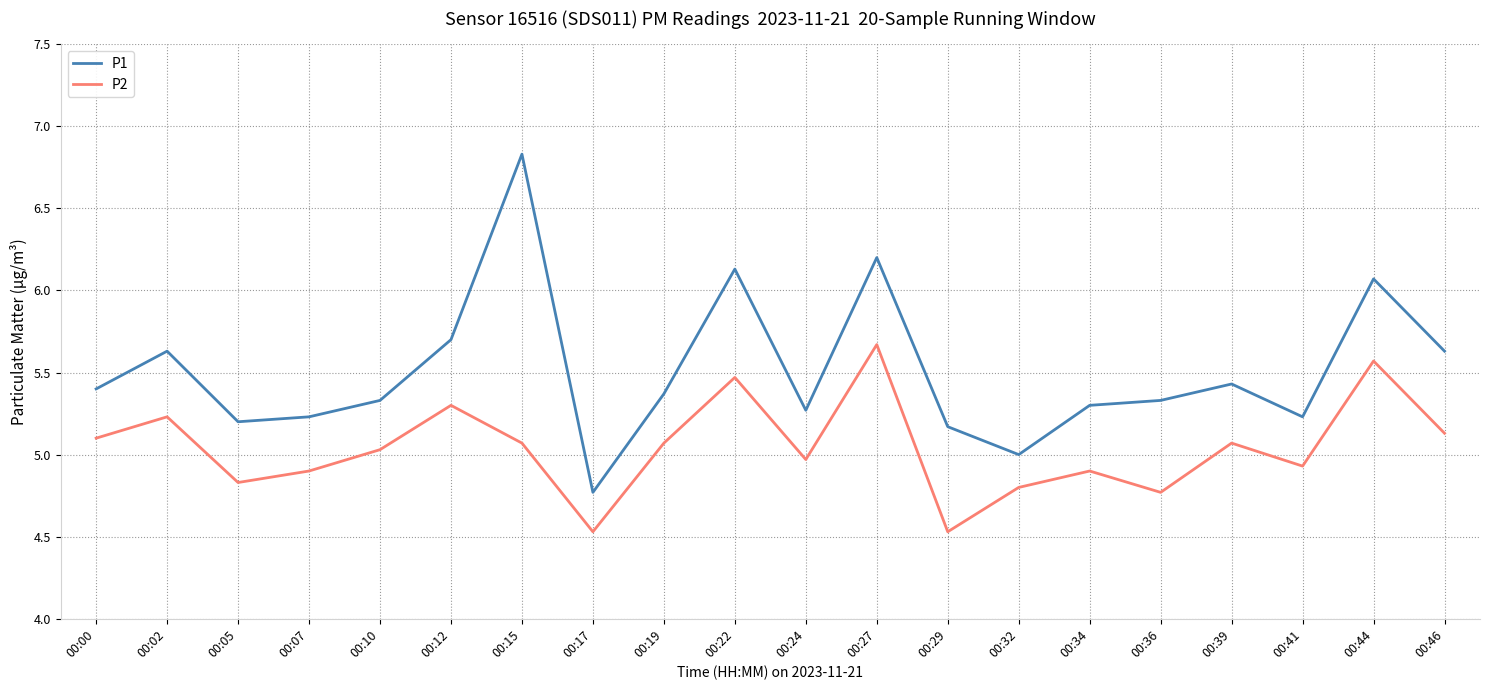

Which category has the lowest value in the P1 series?

00:17